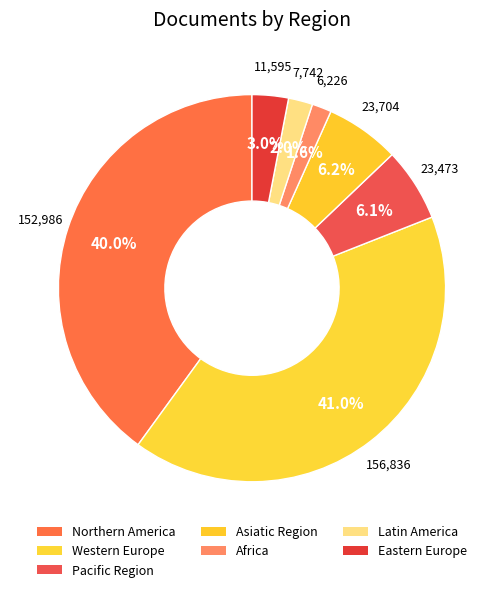

How many segments does this pie chart have?

7